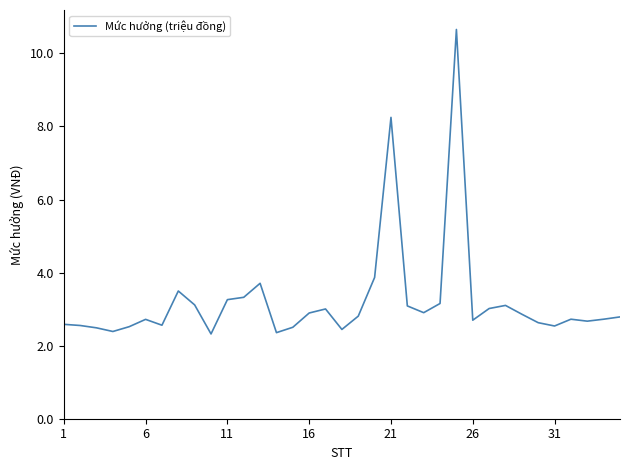

What is the difference between the maximum and minimum values?

8.3